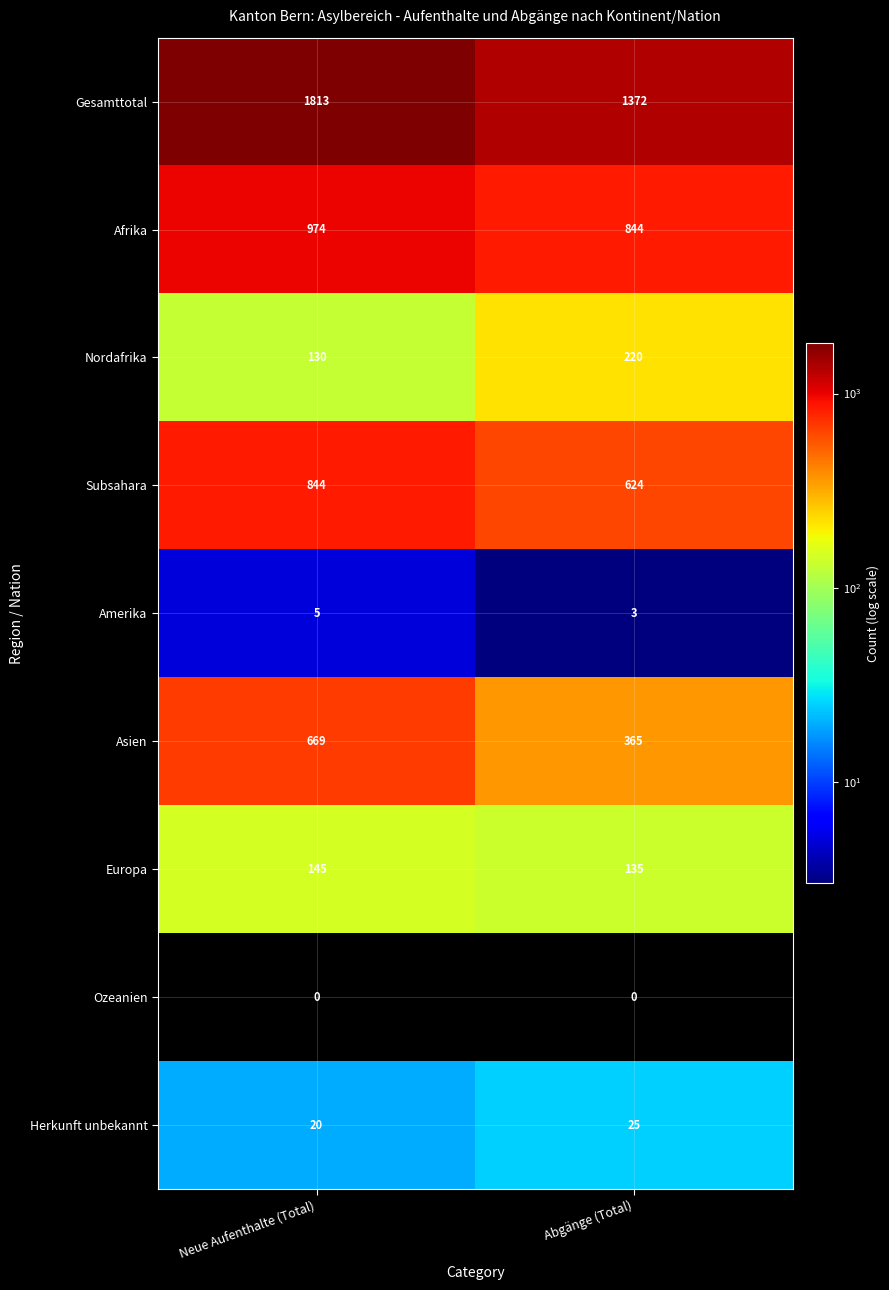

How many categories are shown in the chart?

2